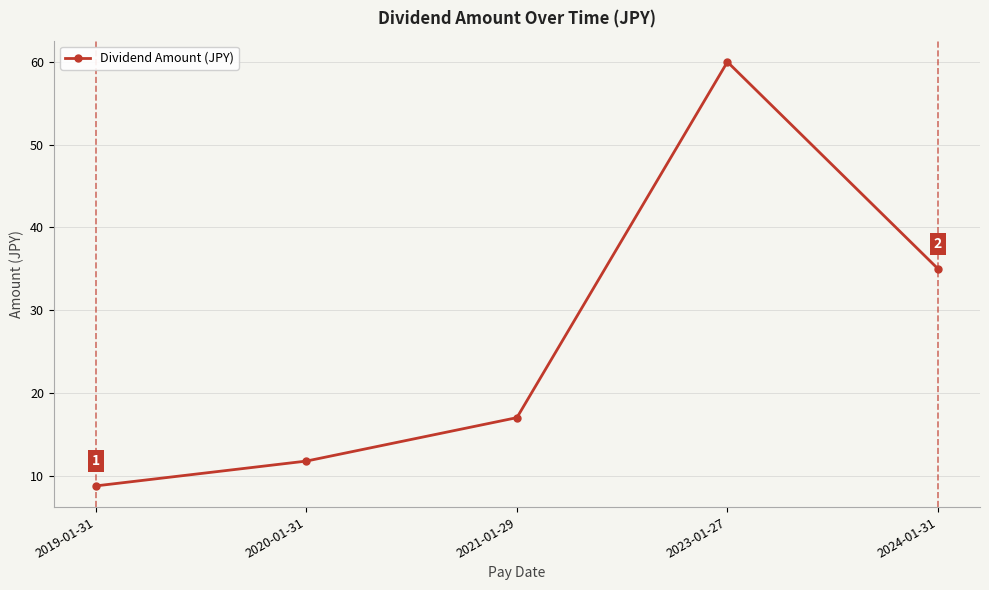

Reading left to right, transcribe all the data shown in this chart.

8.8	11.8	17.0	60.0	35.0